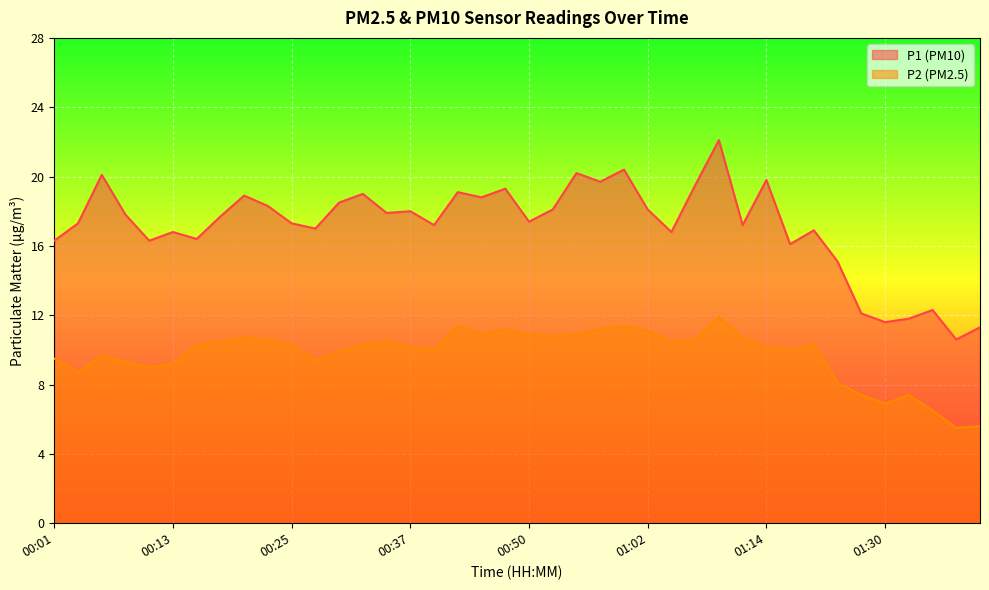

At which label does P2 reach its minimum?

01:37